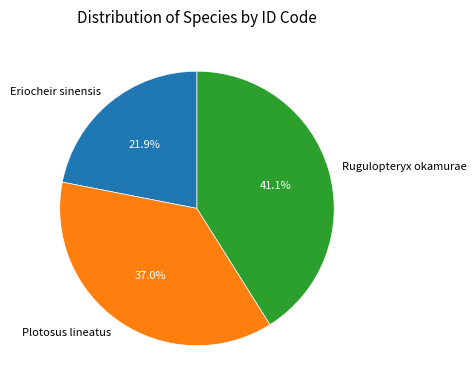

To the nearest percent, what percentage of the pie is Eriocheir sinensis?

22%